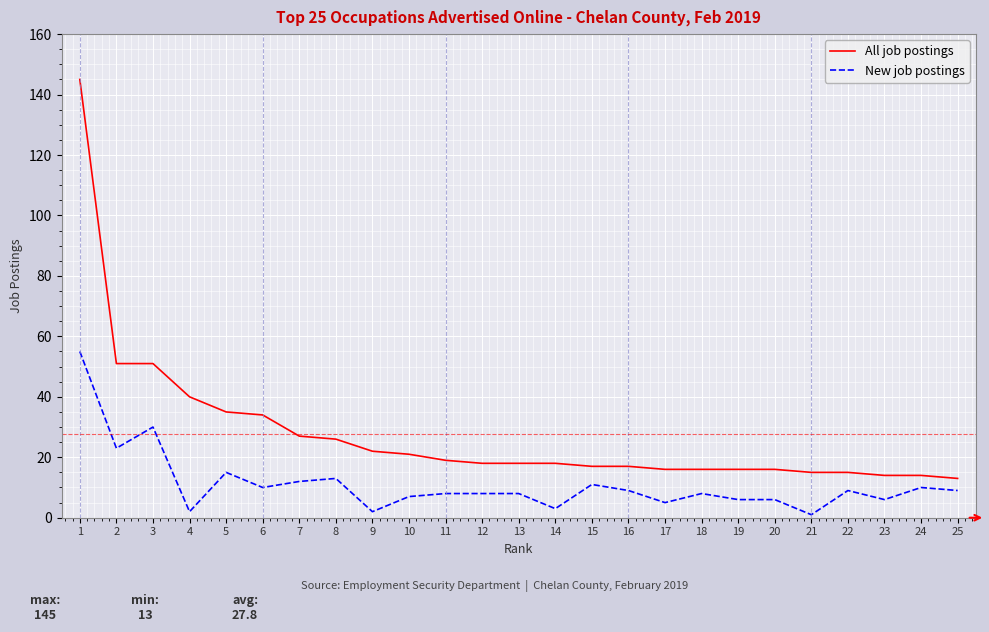

Which series has the widest spread of values?

All job postings